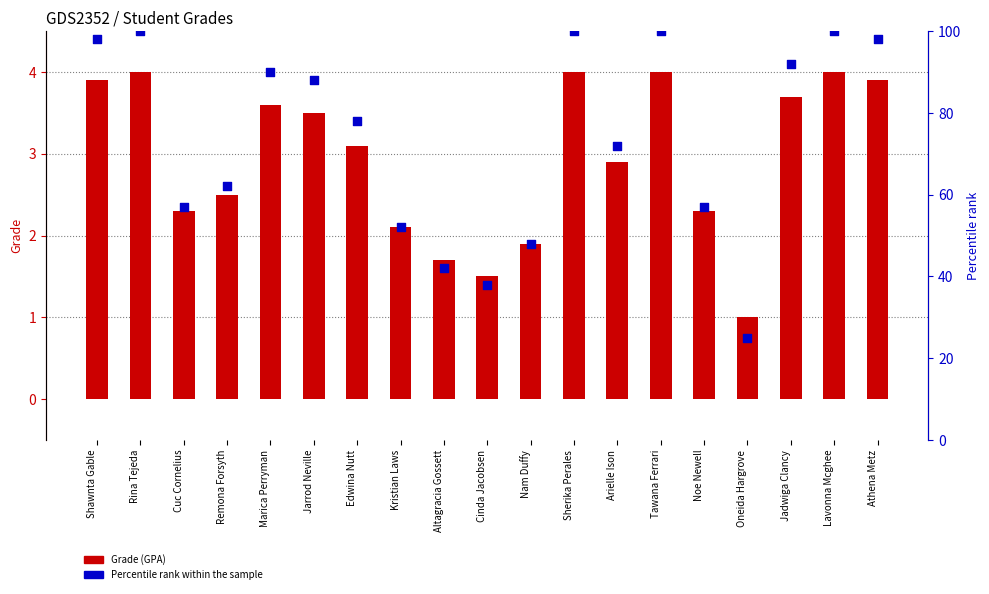

Which series has the widest spread of Y values?

Percentile rank within the sample